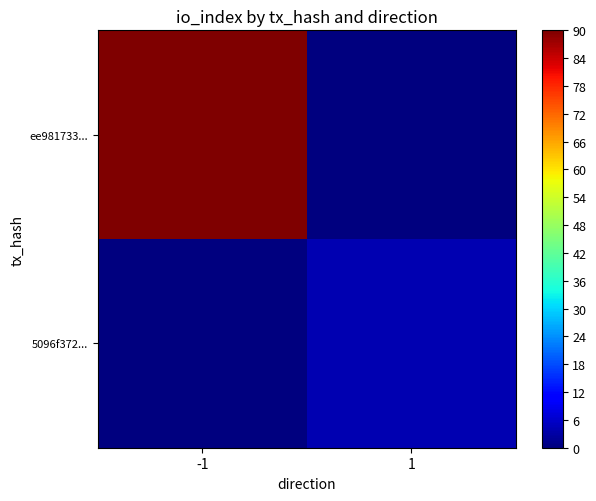

Count the number of data series in this chart.

2